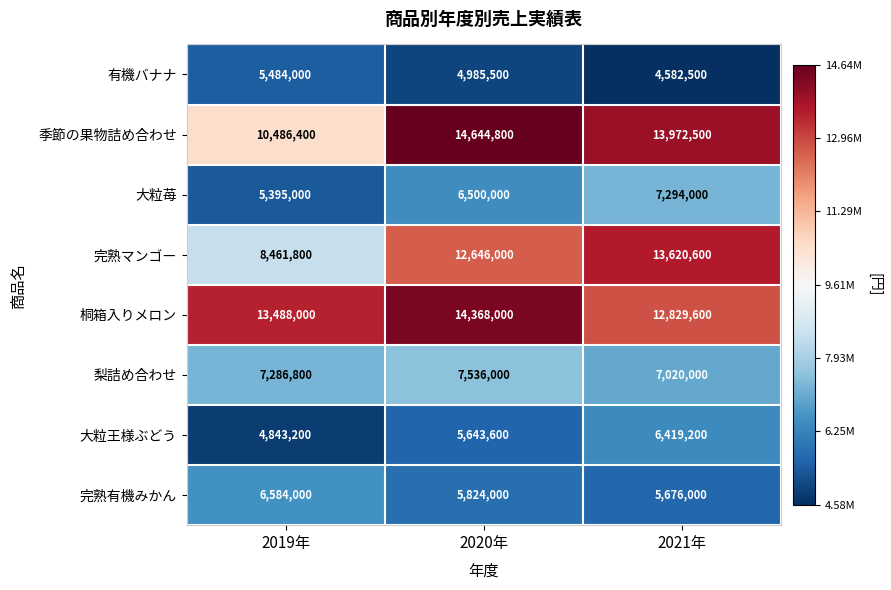

Which series has the largest total across all categories?

桐箱入りメロン